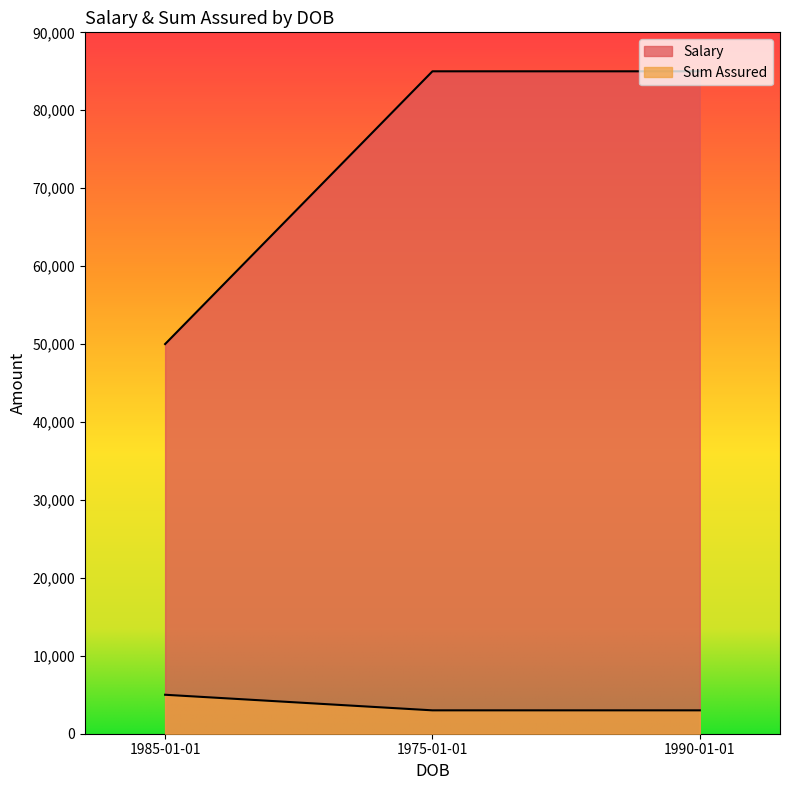

What is the label of the 2nd point from the left?

1975-01-01